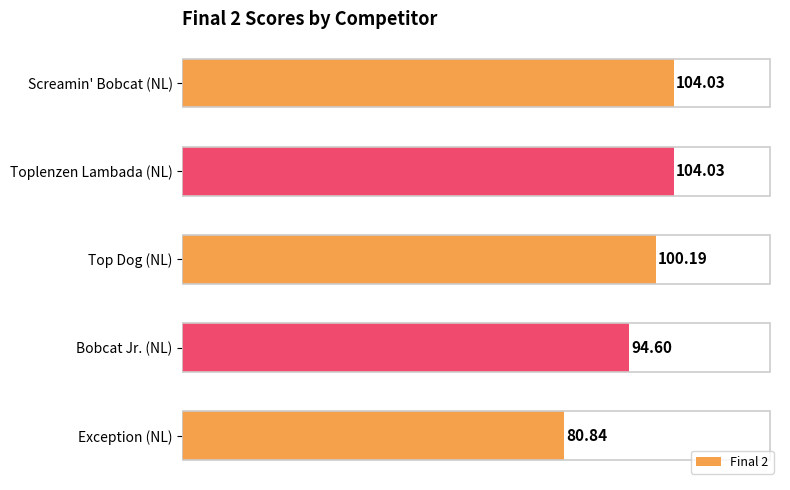

What is the difference between the values at Bobcat Jr. (NL) and Exception (NL)?

13.8